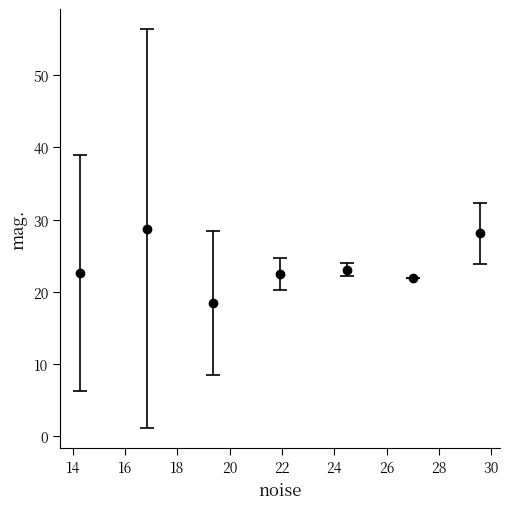

What is the smallest value displayed?

18.4